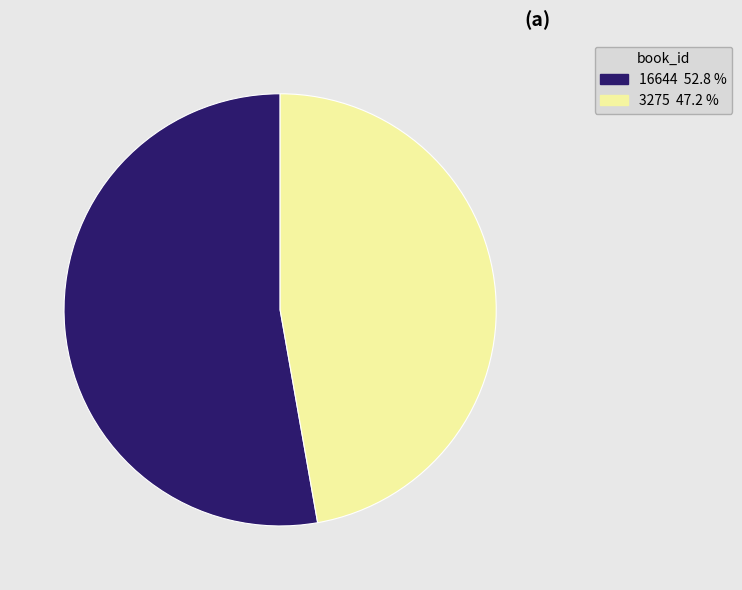

Approximately how many times larger is the value at 16644 52.8 % compared to 3275 47.2 %?

1.1